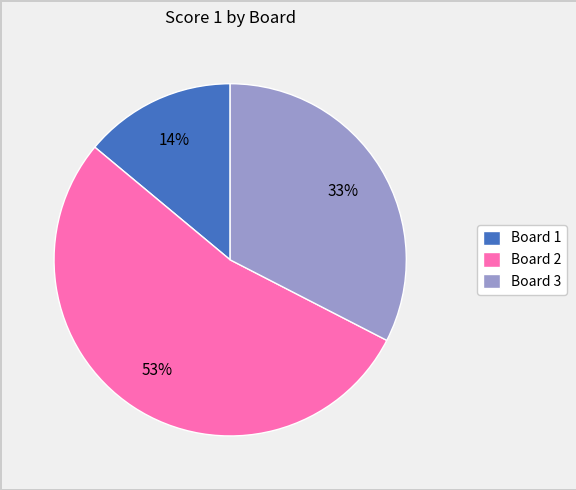

Rank the categories by value from lowest to highest.

Board 1, Board 3, Board 2